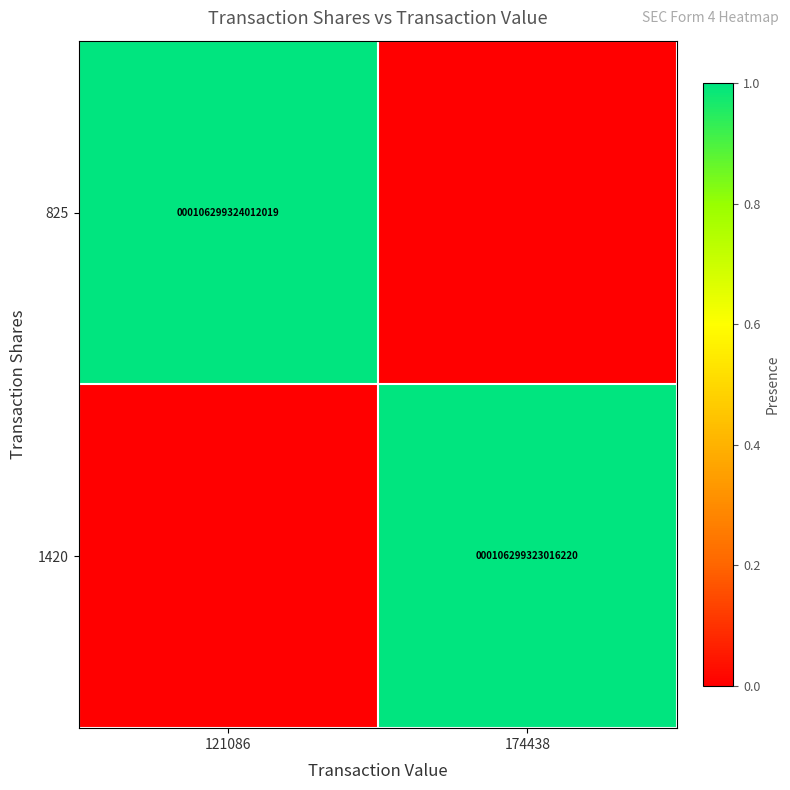

Is it true that 825 equals 50749917990961 at 121086?

False